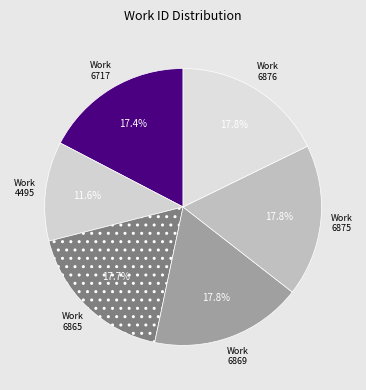

How many slices are in this pie chart?

6